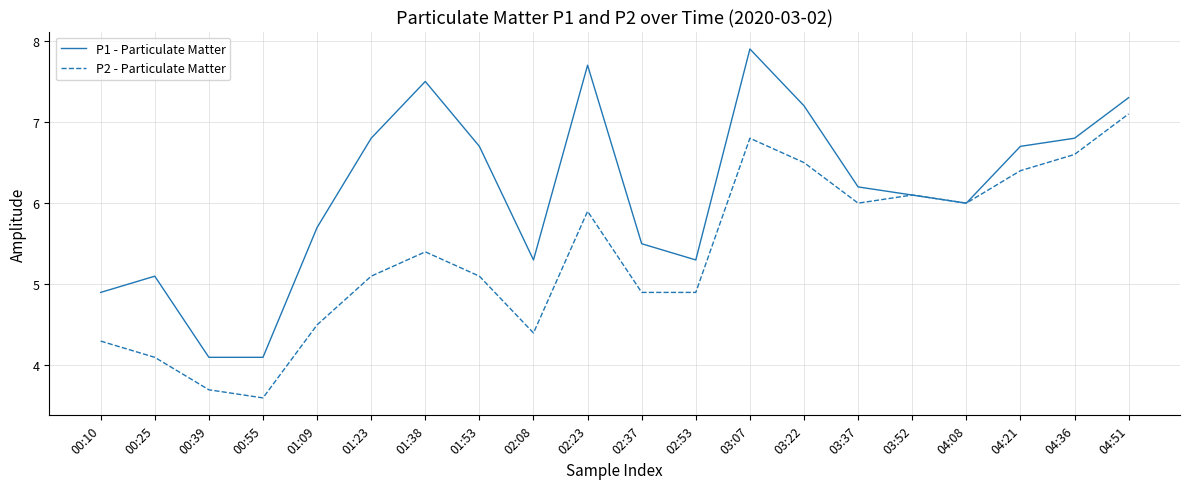

How many interior local peaks does the P2 - Particulate Matter series have?

4